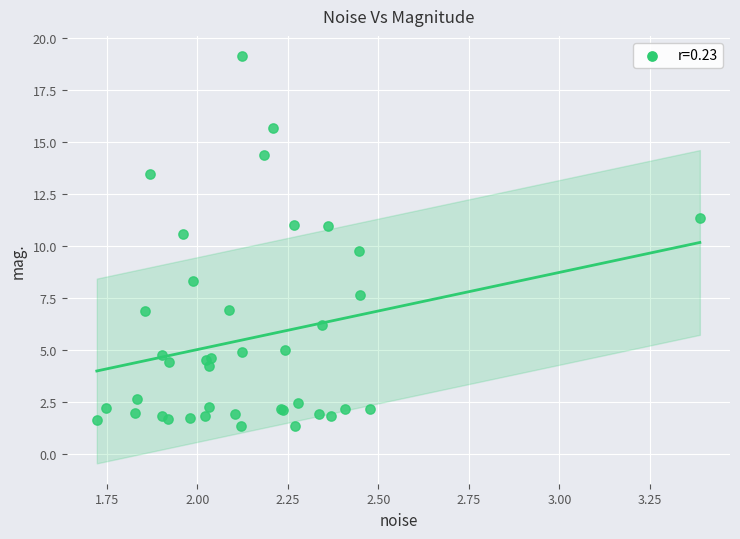

What Y value in the scatter plot is closest to 10?

9.8